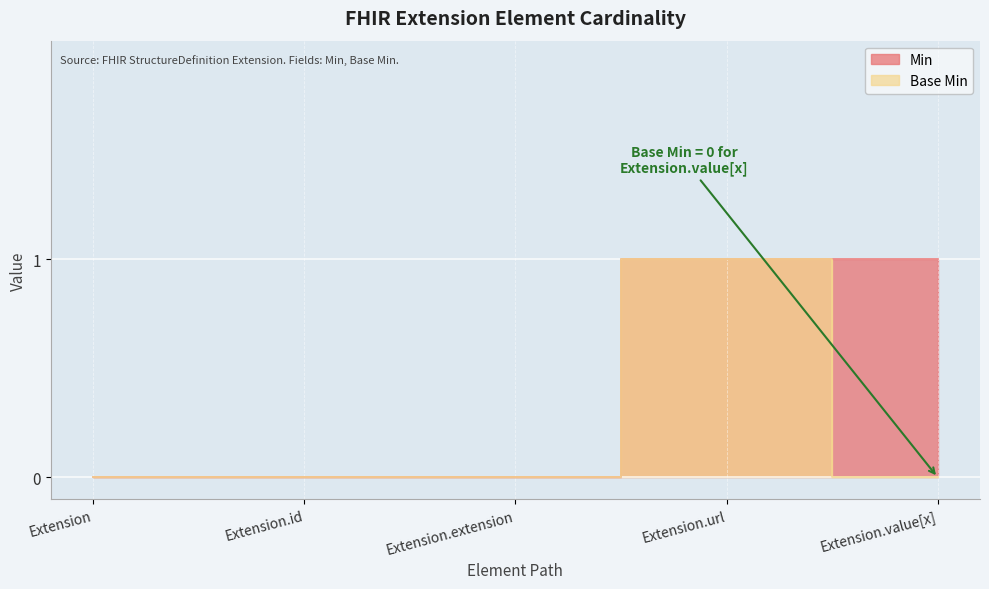

Reading right to left, list all the values displayed in this chart.

Min: Extension.value[x]=1	Extension.url=1	Extension.extension=0	Extension.id=0	Extension=0
Base Min: Extension.value[x]=0	Extension.url=1	Extension.extension=0	Extension.id=0	Extension=0